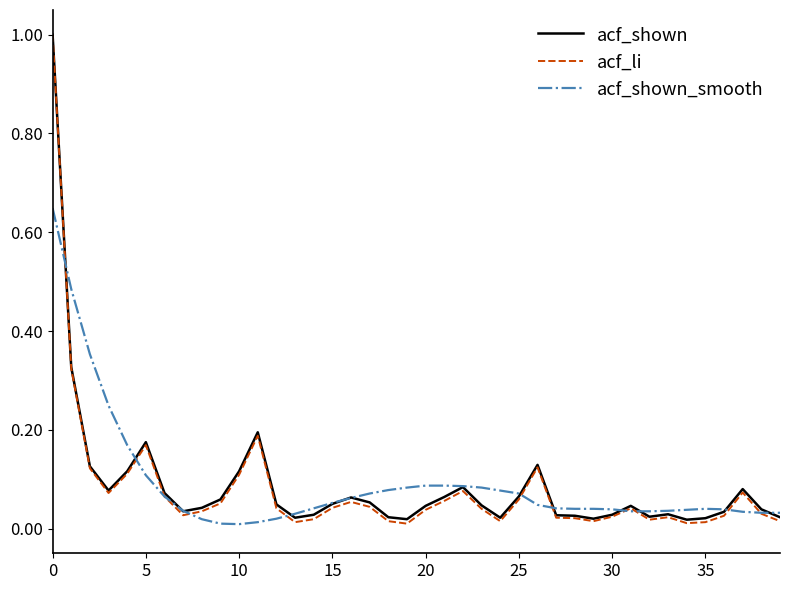

How many lines are shown in the chart?

3